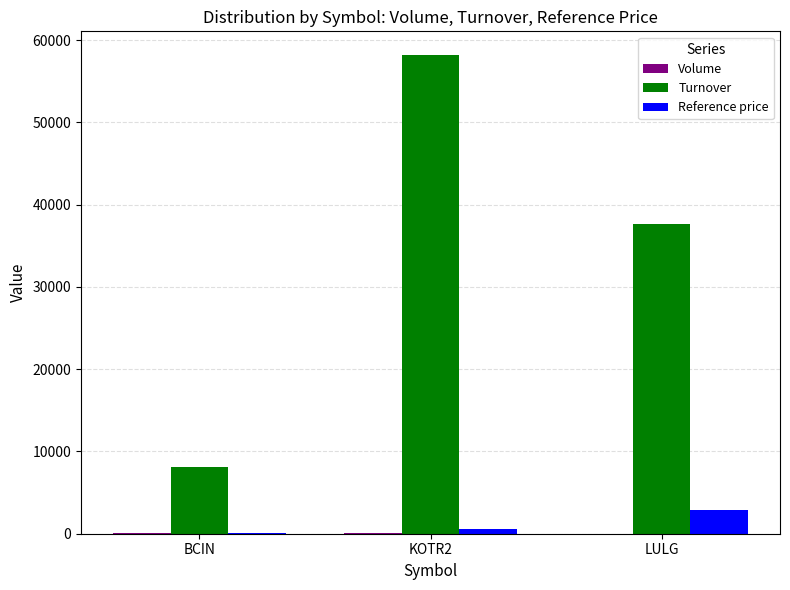

At which label does Turnover first exceed 37700?

KOTR2